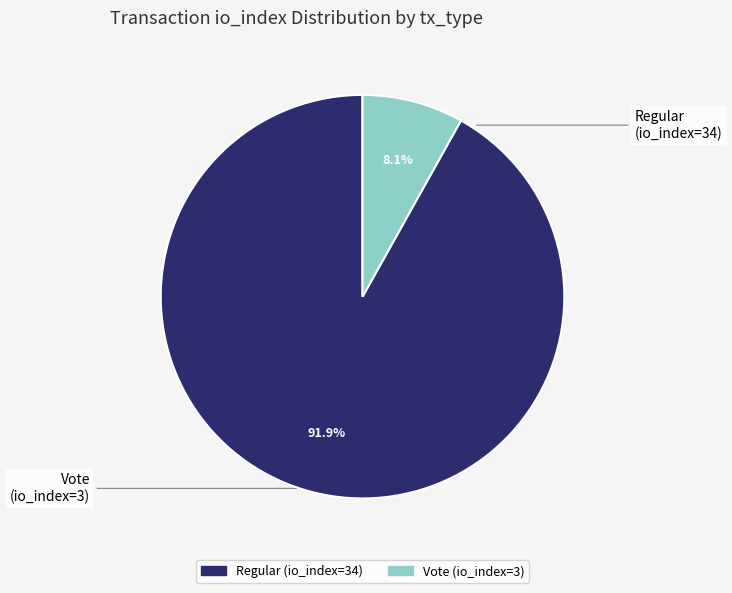

Between Vote (io_index=3) and Regular (io_index=34), which is larger?

Regular (io_index=34)